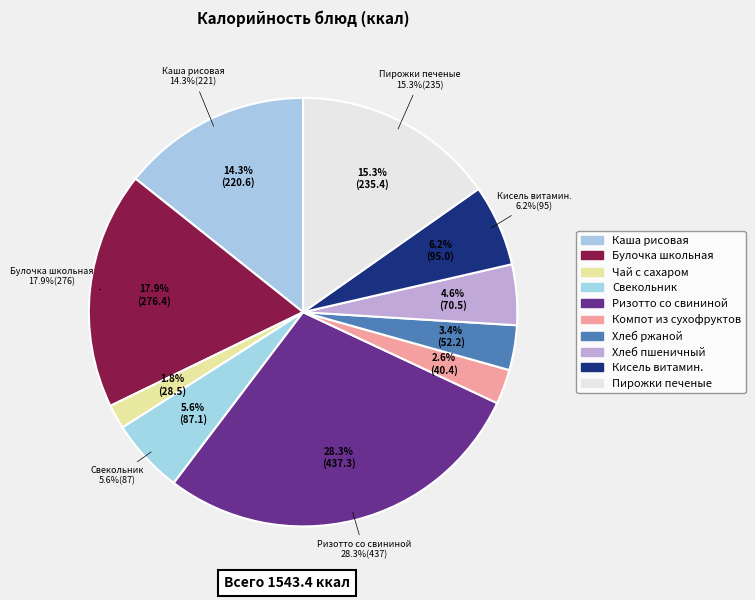

True or false: Чай с сахаром accounts for 2% of the total.

True